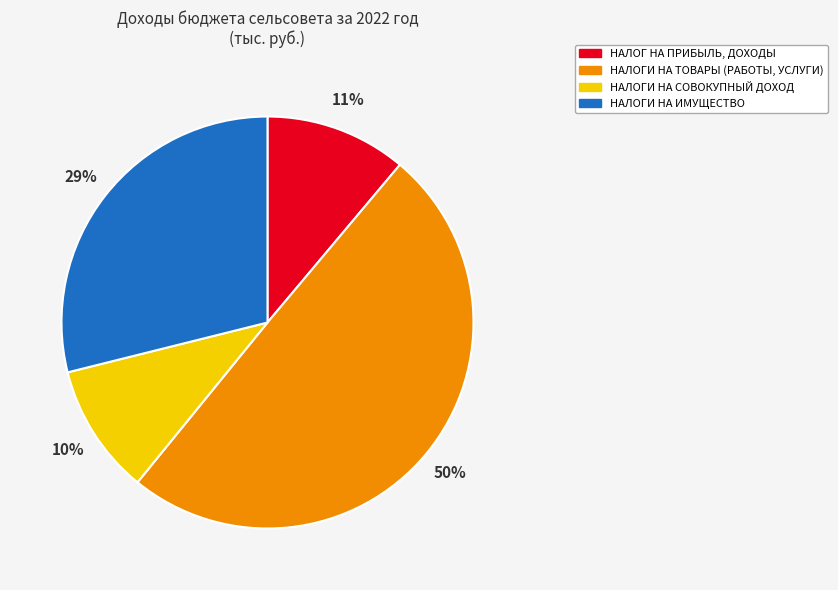

What is the smallest slice in the pie chart?

НАЛОГИ НА СОВОКУПНЫЙ ДОХОД